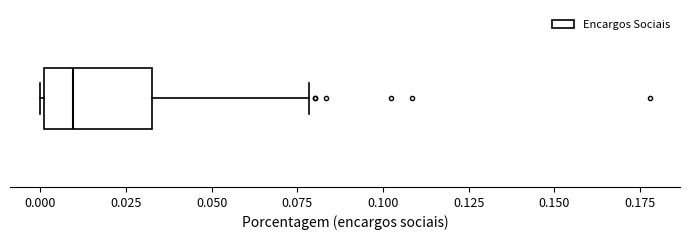

Read this box plot against the x-axis: the position of the median line, the range covered by the box, and the ends of both whiskers. The values are not printed on the chart, so give them approximately, as read against the axis.

median 0.010, box 0.000 to 0.035, whiskers 0.000 to 0.080